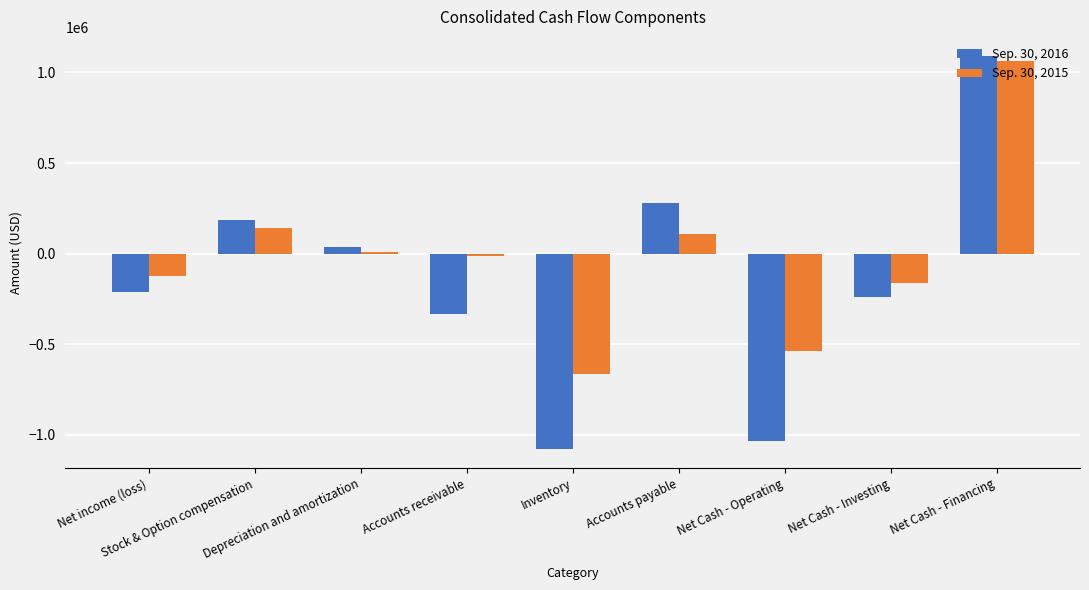

Is it true that Sep. 30, 2016 equals -328226 at Net income (loss)?

False